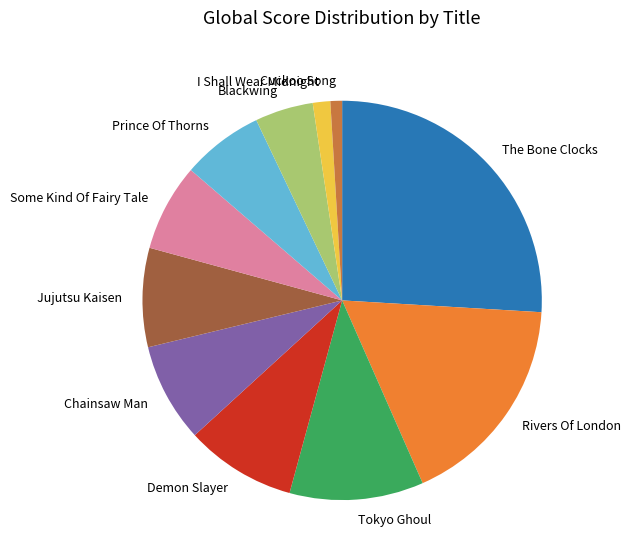

Between Cuckoo Song and The Bone Clocks, which is larger?

The Bone Clocks